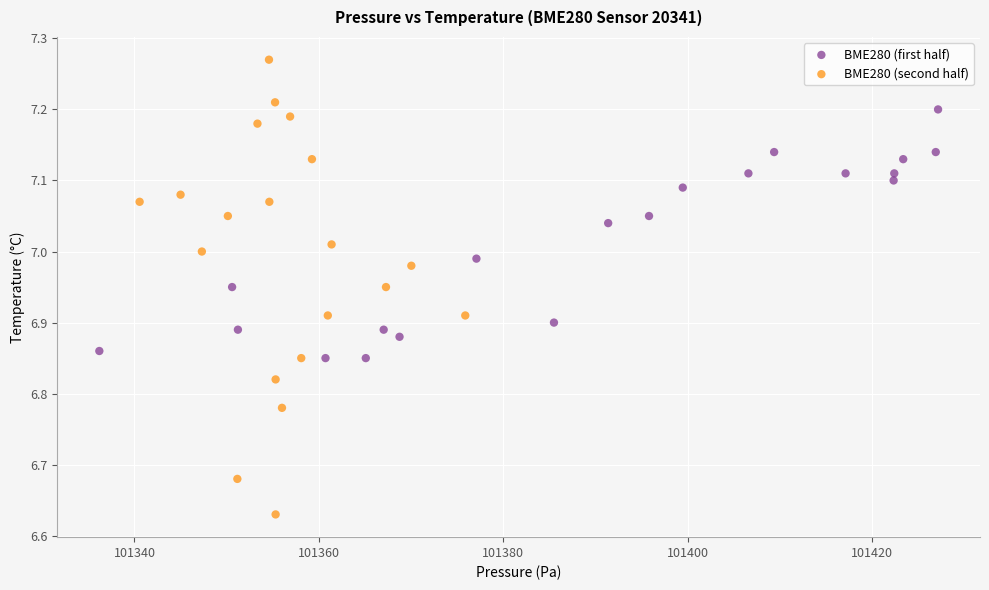

Which series reaches the minimum Y coordinate?

BME280 (second half)